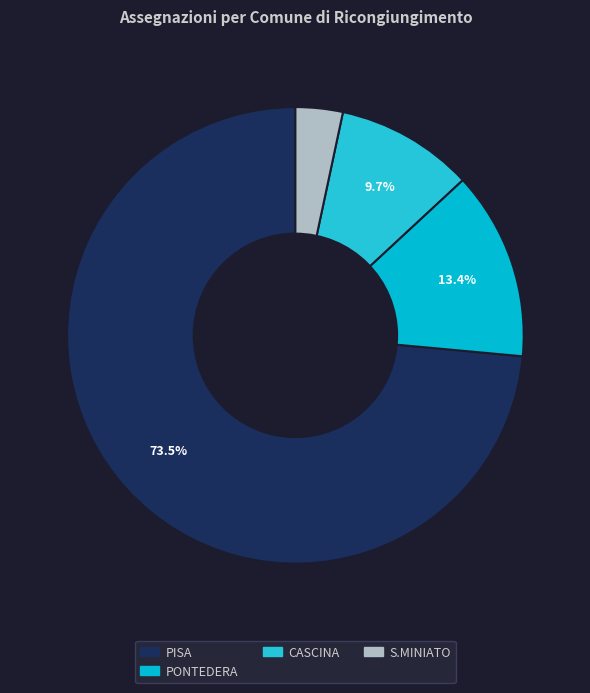

How many slices are in this pie chart?

4